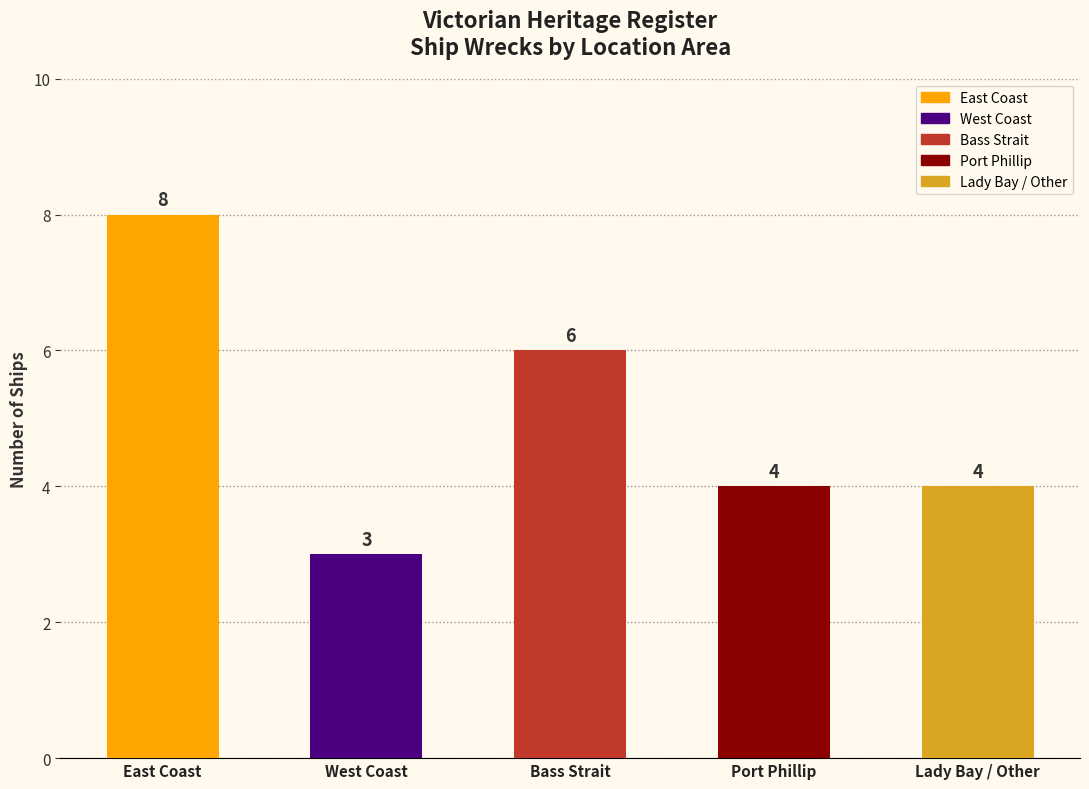

What is the difference between the values at Port Phillip and East Coast?

4